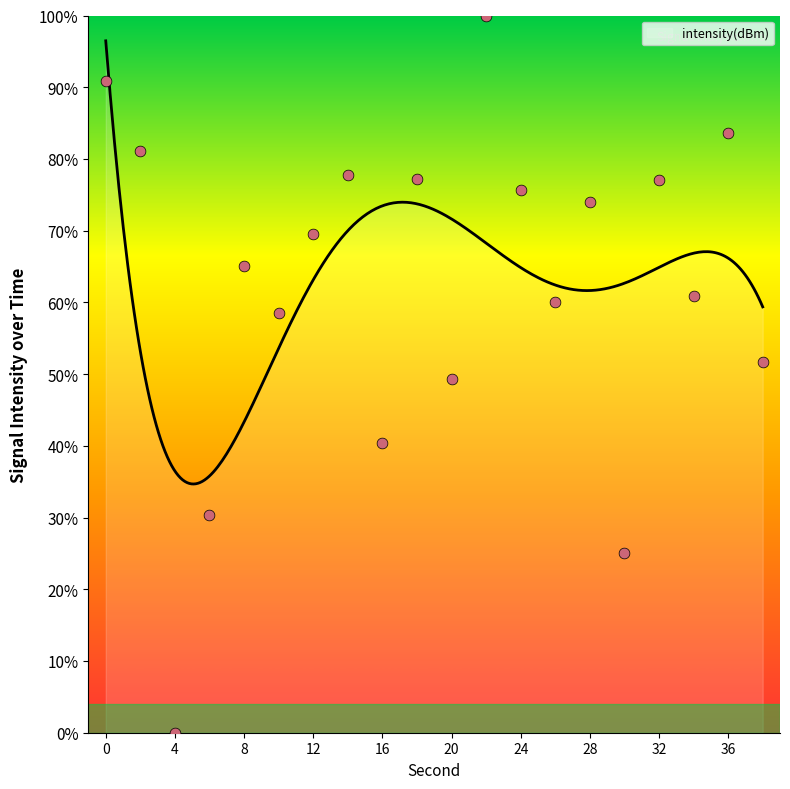

Between 36 and 34, which is larger?

36